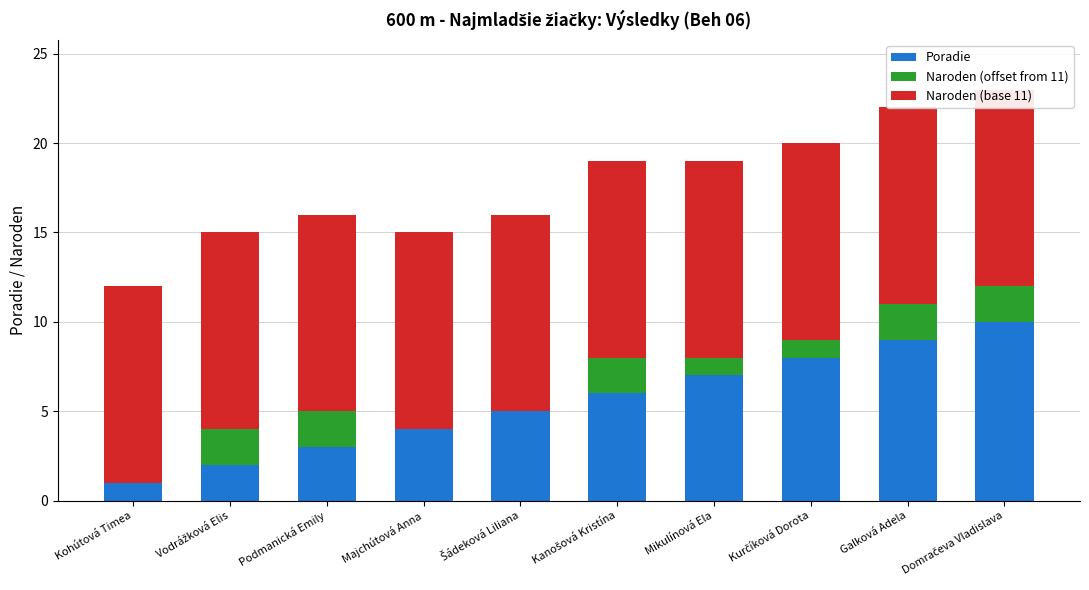

How many positive values does the Naroden (offset from 11) series have?

7